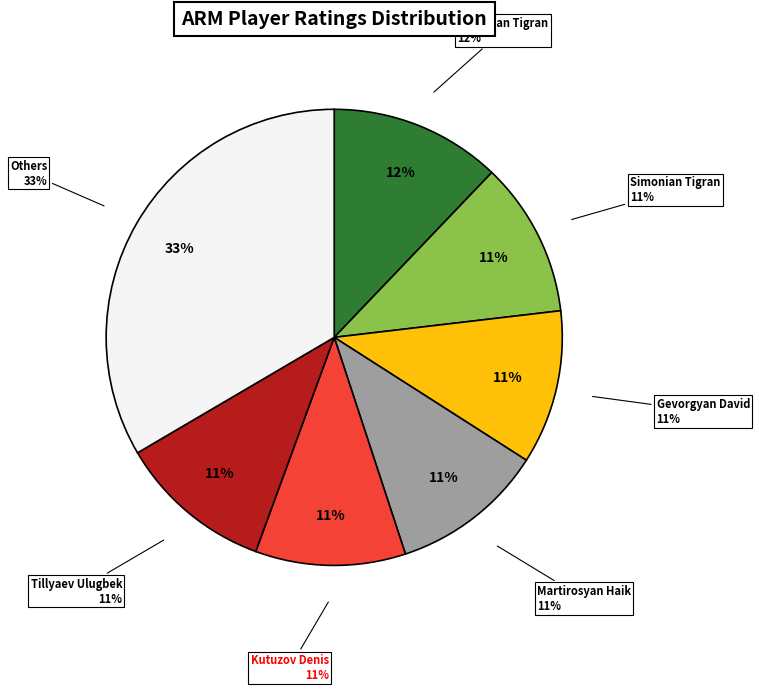

True or false: Petrosian Tigran accounts for 12% of the total.

True